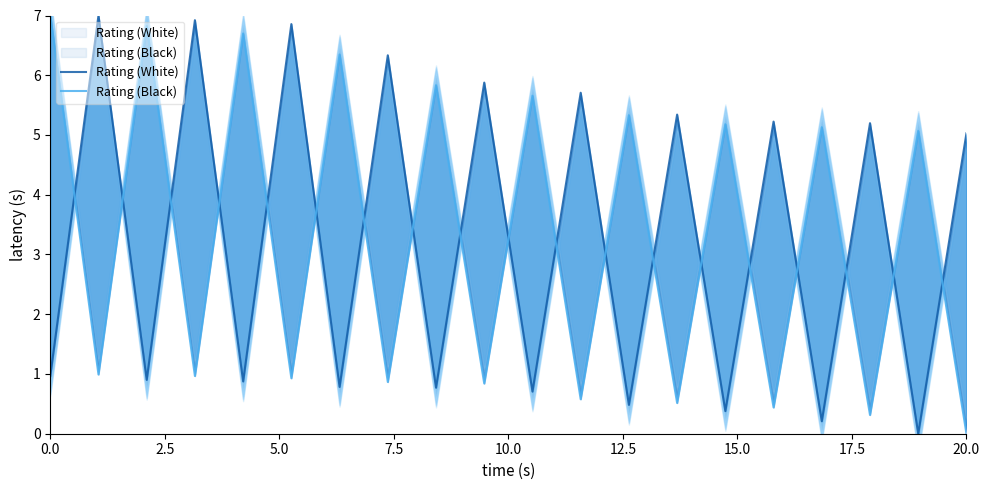

How many times do Rating (Black) and Rating (White) cross each other?

19